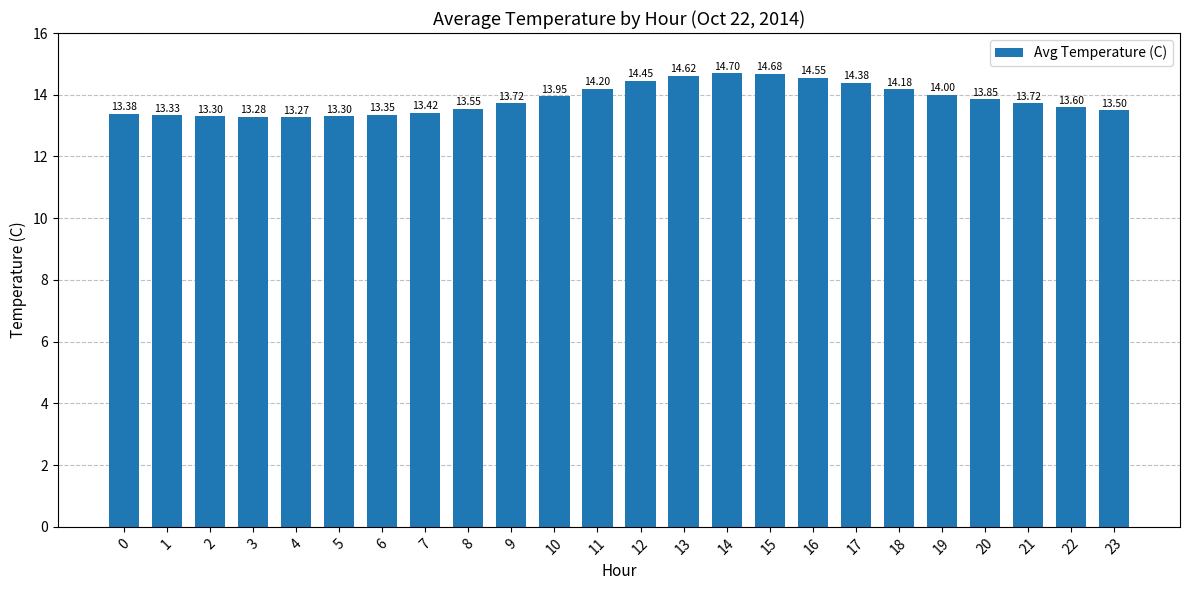

What is the value of the 16th bar from the left?

14.7